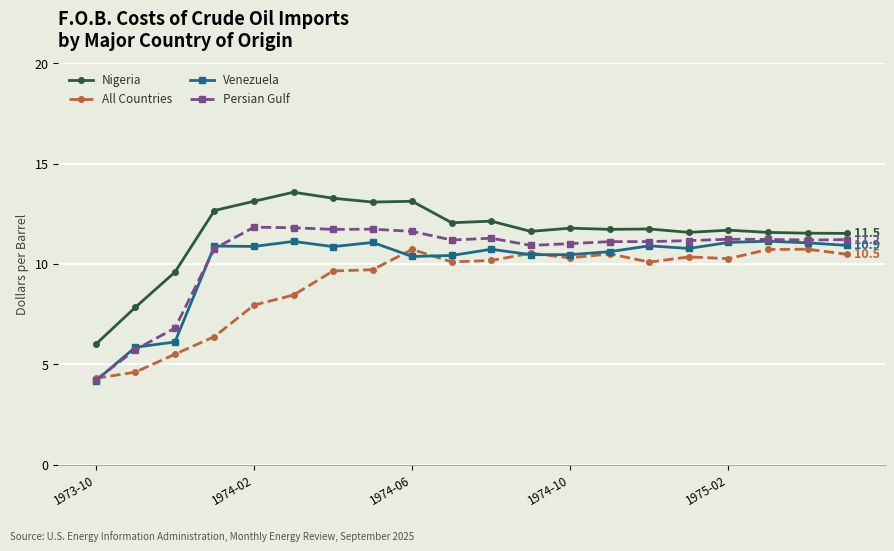

True or false: All Countries has more than 0 points higher than both neighbors.

True